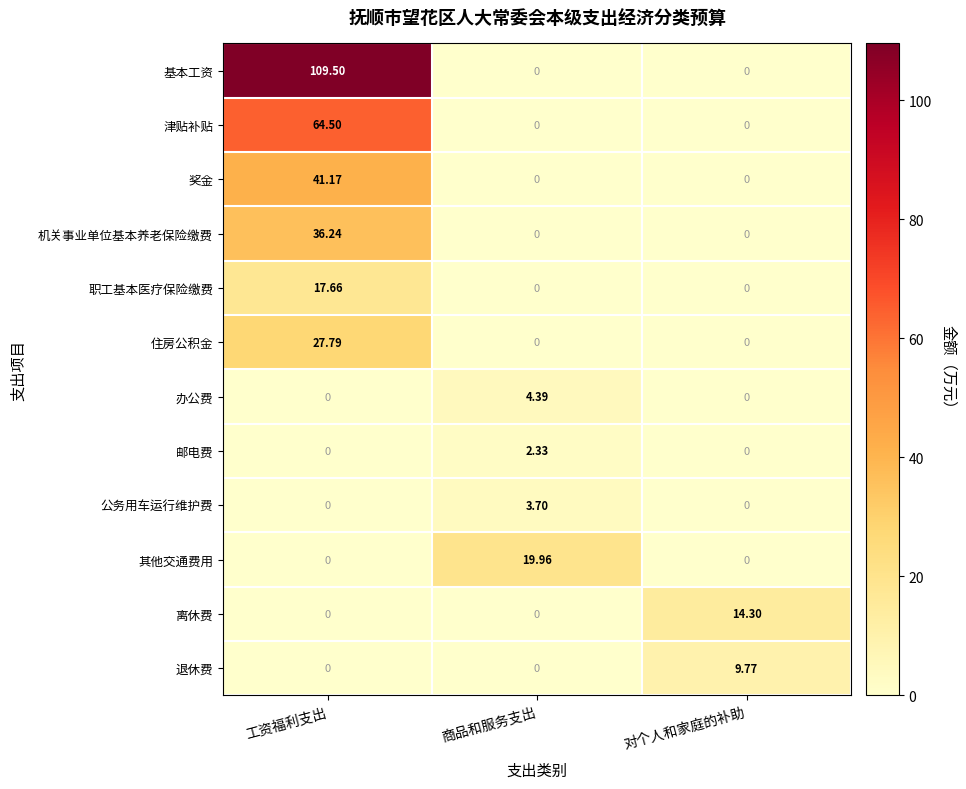

What is the greatest value displayed?

109.5